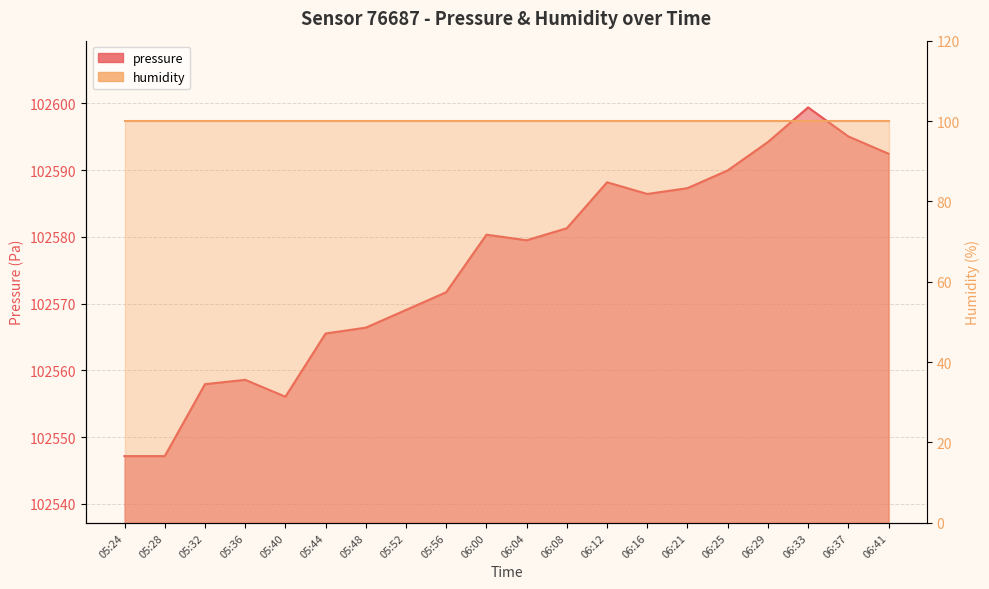

True or false: the data shows 156461.5 at 06:41.

False